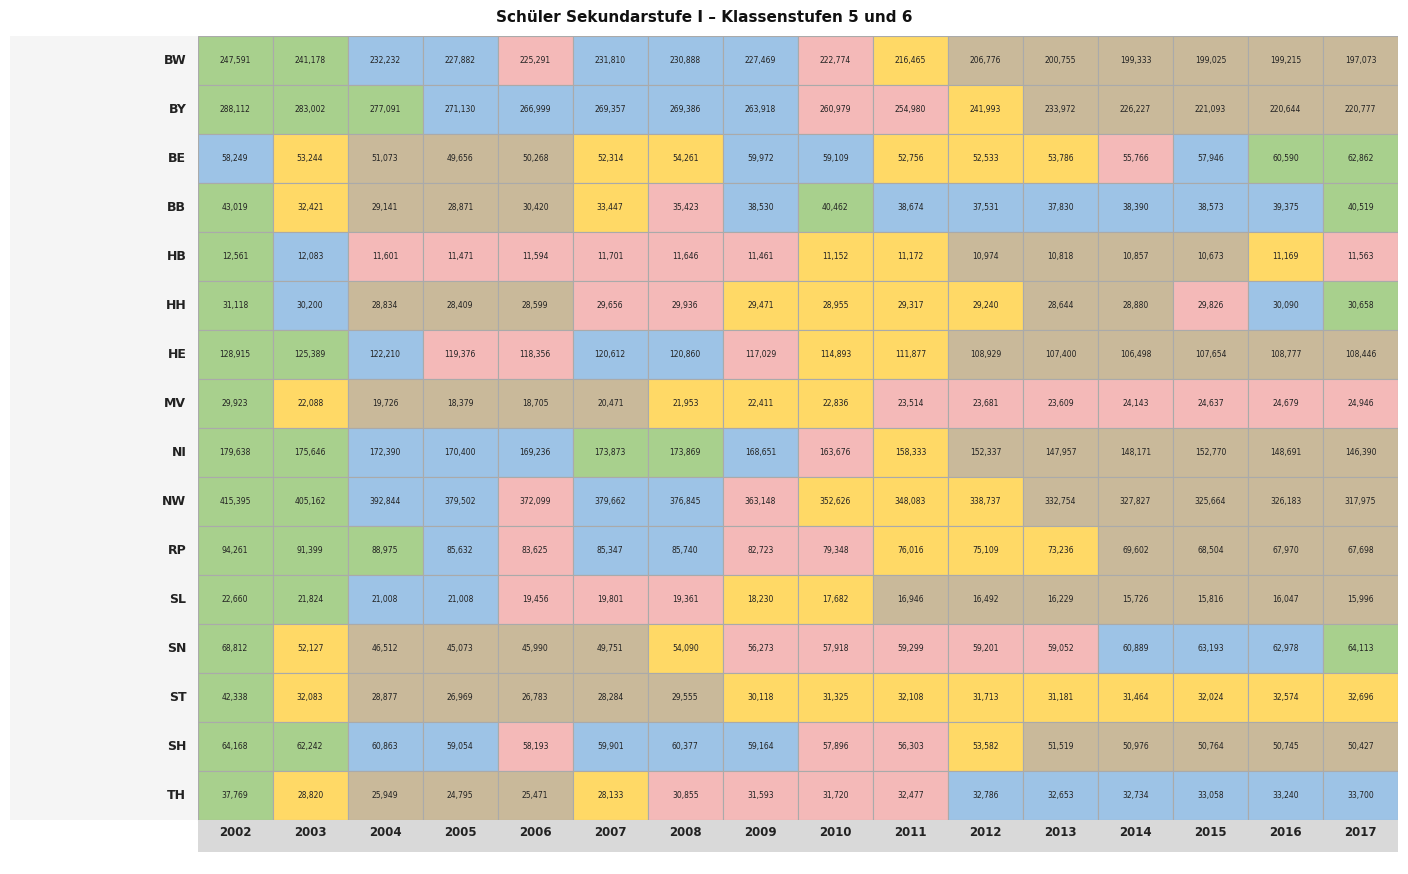

Reading right to left, transcribe all the data shown in this chart.

BW: 2017=197073	2016=199215	2015=199025	2014=199333	2013=200755	2012=206776	2011=216465	2010=222774	2009=227469	2008=230888	2007=231810	2006=225291	2005=227882	2004=232232	2003=241178	2002=247591
BY: 2017=220777	2016=220644	2015=221093	2014=226227	2013=233972	2012=241993	2011=254980	2010=260979	2009=263918	2008=269386	2007=269357	2006=266999	2005=271130	2004=277091	2003=283002	2002=288112
BE: 2017=62862	2016=60590	2015=57946	2014=55766	2013=53786	2012=52533	2011=52756	2010=59109	2009=59972	2008=54261	2007=52314	2006=50268	2005=49656	2004=51073	2003=53244	2002=58249
BB: 2017=40519	2016=39375	2015=38573	2014=38390	2013=37830	2012=37531	2011=38674	2010=40462	2009=38530	2008=35423	2007=33447	2006=30420	2005=28871	2004=29141	2003=32421	2002=43019
HB: 2017=11563	2016=11169	2015=10673	2014=10857	2013=10818	2012=10974	2011=11172	2010=11152	2009=11461	2008=11646	2007=11701	2006=11594	2005=11471	2004=11601	2003=12083	2002=12561
HH: 2017=30658	2016=30090	2015=29826	2014=28880	2013=28644	2012=29240	2011=29317	2010=28955	2009=29471	2008=29936	2007=29656	2006=28599	2005=28409	2004=28834	2003=30200	2002=31118
HE: 2017=108446	2016=108777	2015=107654	2014=106498	2013=107400	2012=108929	2011=111877	2010=114893	2009=117029	2008=120860	2007=120612	2006=118356	2005=119376	2004=122210	2003=125389	2002=128915
MV: 2017=24946	2016=24679	2015=24637	2014=24143	2013=23609	2012=23681	2011=23514	2010=22836	2009=22411	2008=21953	2007=20471	2006=18705	2005=18379	2004=19726	2003=22088	2002=29923
NI: 2017=146390	2016=148691	2015=152770	2014=148171	2013=147957	2012=152337	2011=158333	2010=163676	2009=168651	2008=173869	2007=173873	2006=169236	2005=170400	2004=172390	2003=175646	2002=179638
NW: 2017=317975	2016=326183	2015=325664	2014=327827	2013=332754	2012=338737	2011=348083	2010=352626	2009=363148	2008=376845	2007=379662	2006=372099	2005=379502	2004=392844	2003=405162	2002=415395
RP: 2017=67698	2016=67970	2015=68504	2014=69602	2013=73236	2012=75109	2011=76016	2010=79348	2009=82723	2008=85740	2007=85347	2006=83625	2005=85632	2004=88975	2003=91399	2002=94261
SL: 2017=15996	2016=16047	2015=15816	2014=15726	2013=16229	2012=16492	2011=16946	2010=17682	2009=18230	2008=19361	2007=19801	2006=19456	2005=21008	2004=21008	2003=21824	2002=22660
SN: 2017=64113	2016=62978	2015=63193	2014=60889	2013=59052	2012=59201	2011=59299	2010=57918	2009=56273	2008=54090	2007=49751	2006=45990	2005=45073	2004=46512	2003=52127	2002=68812
ST: 2017=32696	2016=32574	2015=32024	2014=31464	2013=31181	2012=31713	2011=32108	2010=31325	2009=30118	2008=29555	2007=28284	2006=26783	2005=26969	2004=28877	2003=32083	2002=42338
SH: 2017=50427	2016=50745	2015=50764	2014=50976	2013=51519	2012=53582	2011=56303	2010=57896	2009=59164	2008=60377	2007=59901	2006=58193	2005=59054	2004=60863	2003=62242	2002=64168
TH: 2017=33700	2016=33240	2015=33058	2014=32734	2013=32653	2012=32786	2011=32477	2010=31720	2009=31593	2008=30855	2007=28133	2006=25471	2005=24795	2004=25949	2003=28820	2002=37769